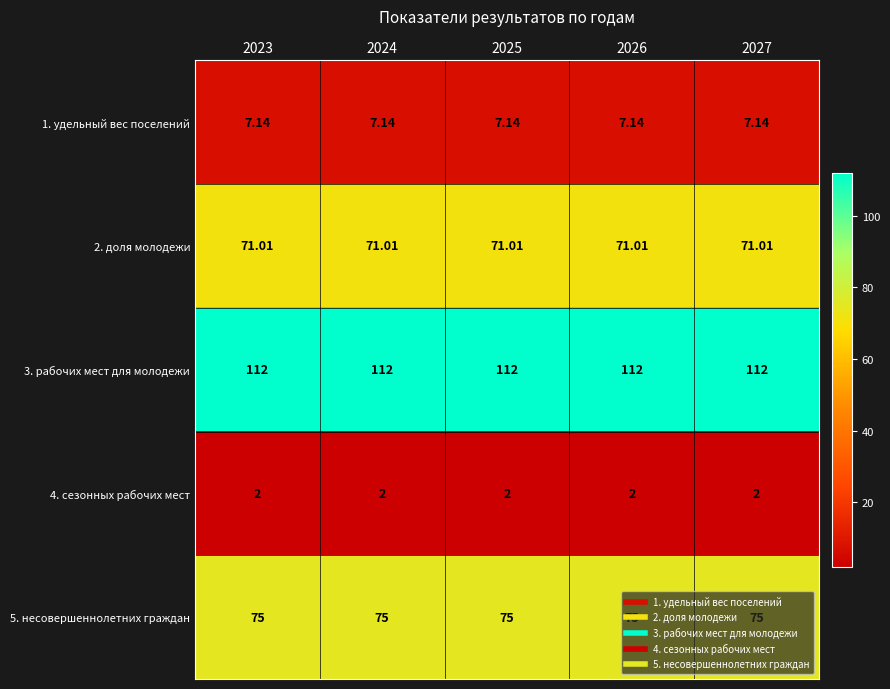

At how many categories does at least one series exceed 23?

5